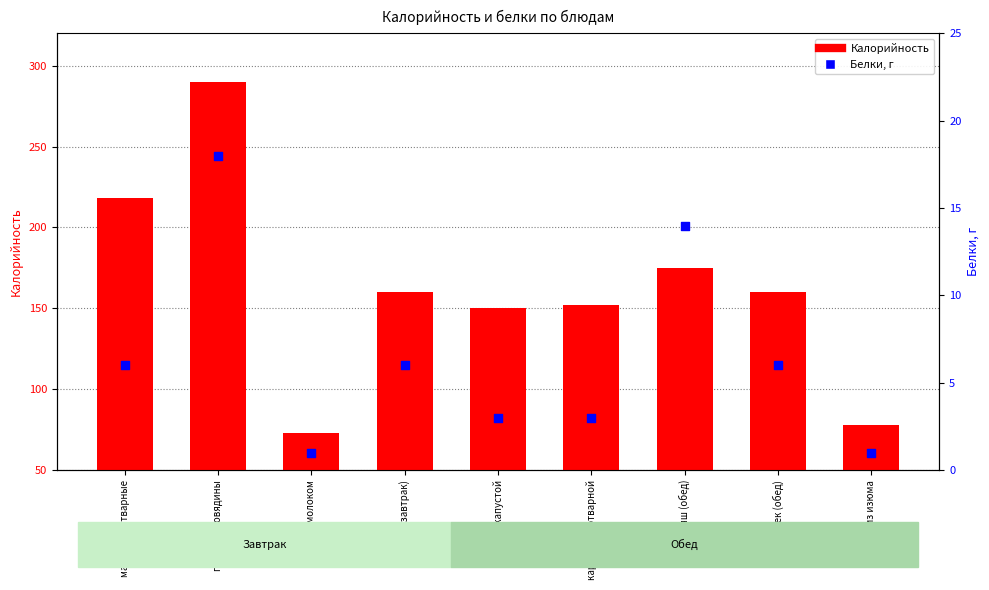

What are all the series names shown in the legend?

Калорийность, Белки